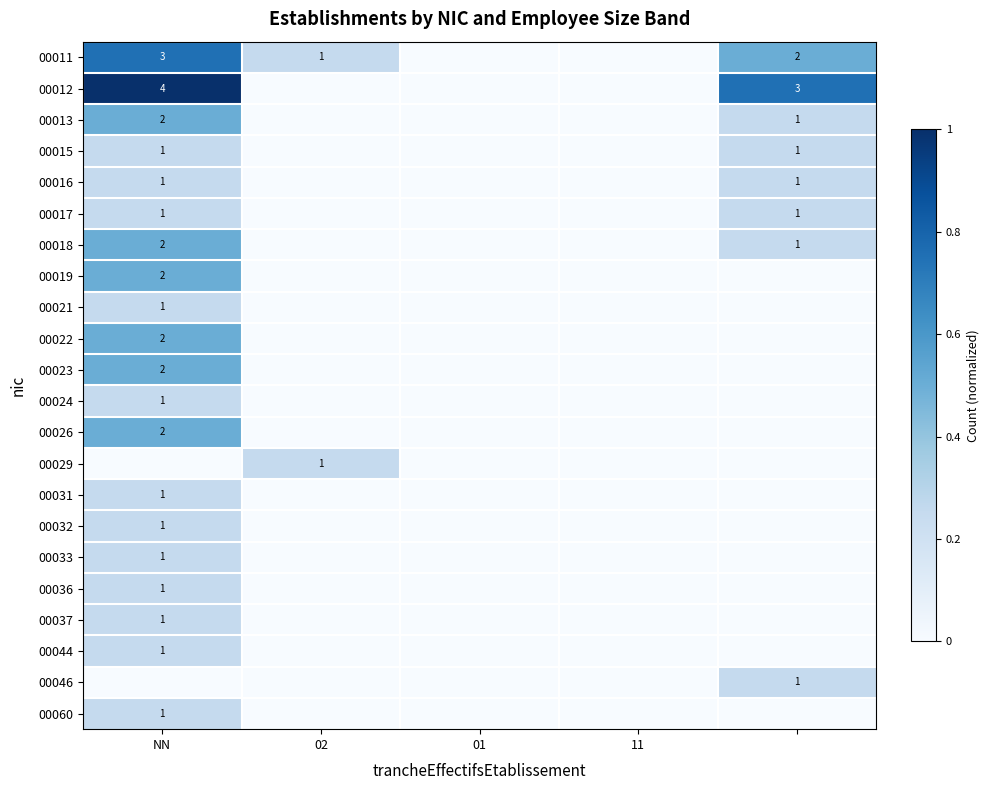

True or false: 00011 has a value of 2 at 02.

False